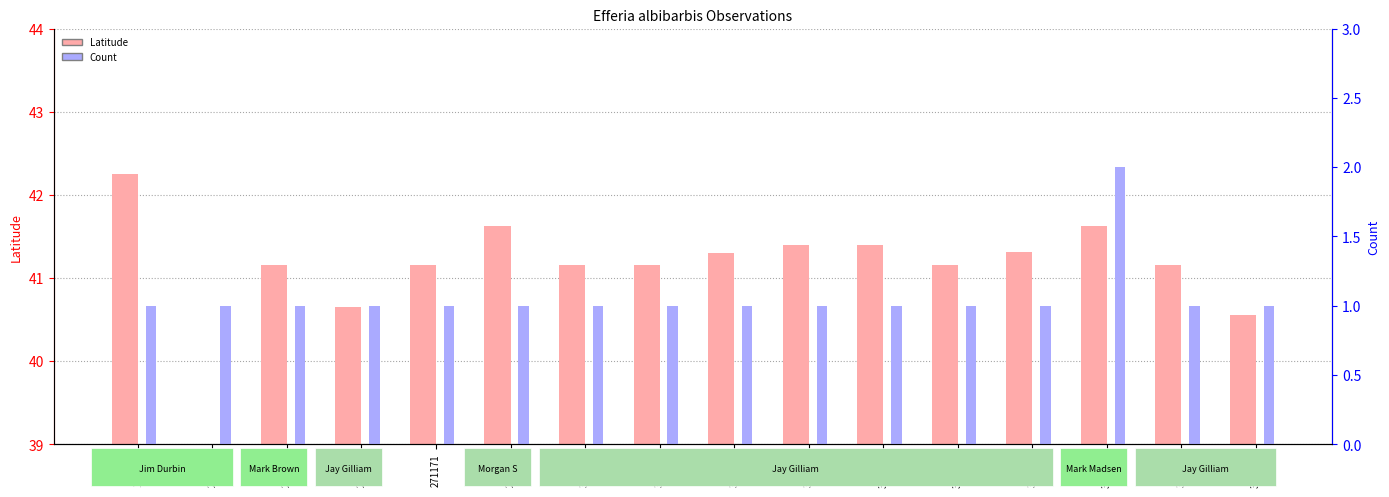

Count the Count values in the range 1 to 2.

16